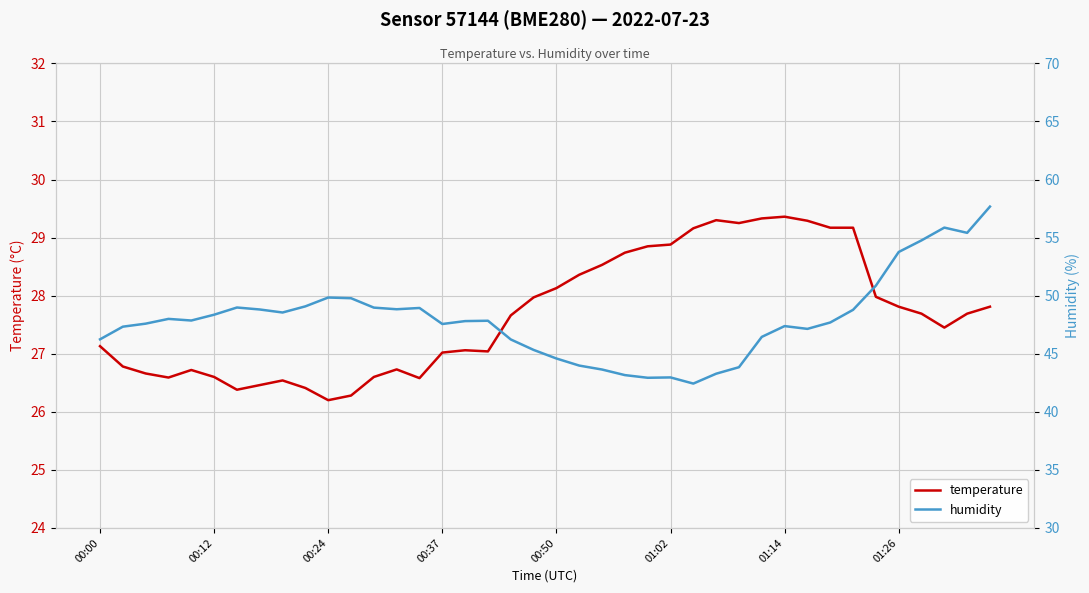

Rank the series at 36 from lowest to highest value.

temperature, humidity